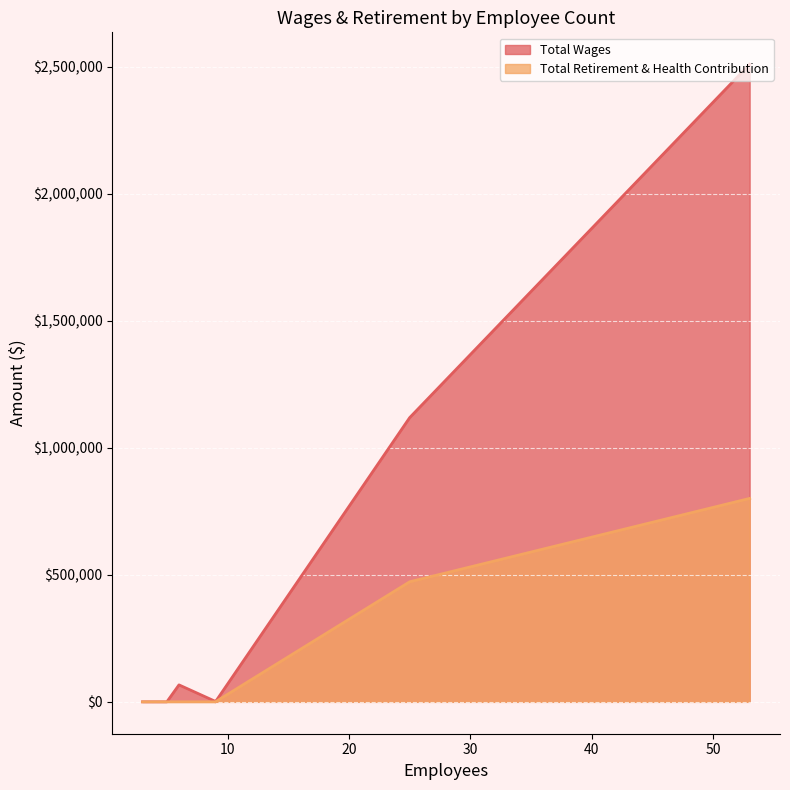

What is the difference between the highest and lowest values at 9?

1797